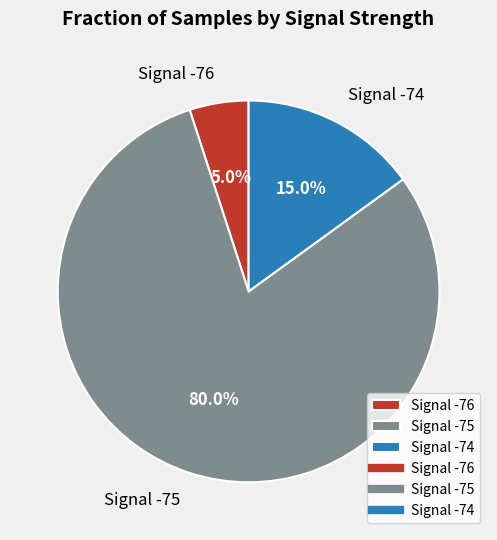

What portion of the pie excludes Signal -74?

85.0%